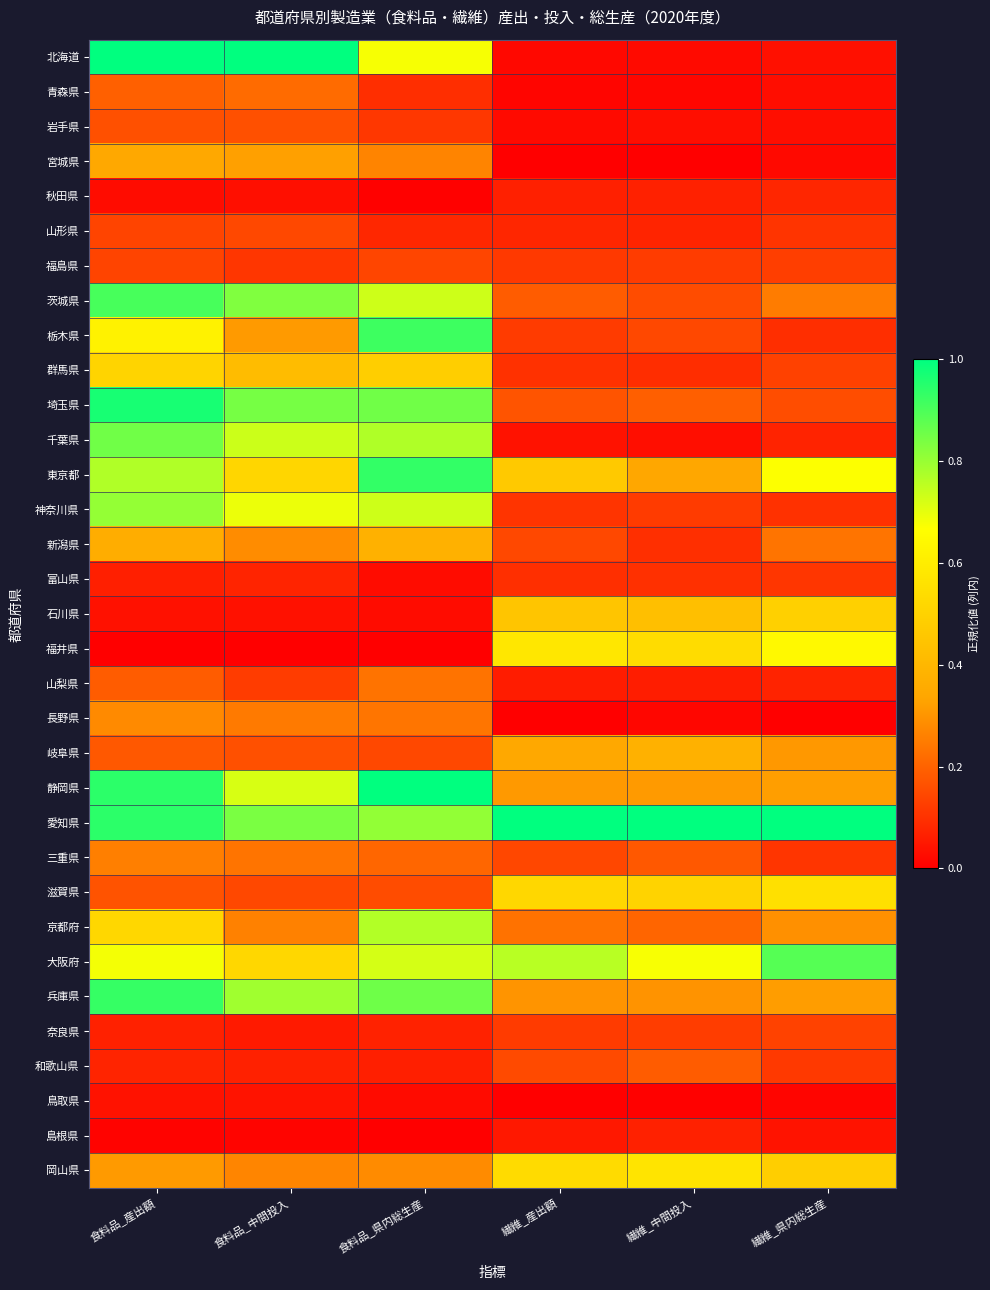

Reading left to right, what are all the values shown in this chart?

北海道: 食料品_産出額=1.0	食料品_中間投入=1.0	食料品_県内総生産=0.7	繊維_産出額=0.0	繊維_中間投入=0.0	繊維_県内総生産=0.0
青森県: 食料品_産出額=0.2	食料品_中間投入=0.2	食料品_県内総生産=0.1	繊維_産出額=0.0	繊維_中間投入=0.0	繊維_県内総生産=0.0
岩手県: 食料品_産出額=0.2	食料品_中間投入=0.2	食料品_県内総生産=0.1	繊維_産出額=0.0	繊維_中間投入=0.0	繊維_県内総生産=0.0
宮城県: 食料品_産出額=0.3	食料品_中間投入=0.3	食料品_県内総生産=0.3	繊維_産出額=0.0	繊維_中間投入=0.0	繊維_県内総生産=0.0
秋田県: 食料品_産出額=0.0	食料品_中間投入=0.0	食料品_県内総生産=0.0	繊維_産出額=0.1	繊維_中間投入=0.1	繊維_県内総生産=0.1
山形県: 食料品_産出額=0.1	食料品_中間投入=0.1	食料品_県内総生産=0.1	繊維_産出額=0.1	繊維_中間投入=0.1	繊維_県内総生産=0.1
福島県: 食料品_産出額=0.1	食料品_中間投入=0.1	食料品_県内総生産=0.1	繊維_産出額=0.1	繊維_中間投入=0.1	繊維_県内総生産=0.1
茨城県: 食料品_産出額=0.9	食料品_中間投入=0.8	食料品_県内総生産=0.7	繊維_産出額=0.2	繊維_中間投入=0.2	繊維_県内総生産=0.3
栃木県: 食料品_産出額=0.6	食料品_中間投入=0.3	食料品_県内総生産=0.9	繊維_産出額=0.1	繊維_中間投入=0.1	繊維_県内総生産=0.1
群馬県: 食料品_産出額=0.5	食料品_中間投入=0.4	食料品_県内総生産=0.5	繊維_産出額=0.1	繊維_中間投入=0.1	繊維_県内総生産=0.1
埼玉県: 食料品_産出額=1.0	食料品_中間投入=0.8	食料品_県内総生産=0.9	繊維_産出額=0.2	繊維_中間投入=0.2	繊維_県内総生産=0.2
千葉県: 食料品_産出額=0.9	食料品_中間投入=0.7	食料品_県内総生産=0.8	繊維_産出額=0.0	繊維_中間投入=0.0	繊維_県内総生産=0.1
東京都: 食料品_産出額=0.8	食料品_中間投入=0.5	食料品_県内総生産=0.9	繊維_産出額=0.5	繊維_中間投入=0.3	繊維_県内総生産=0.7
神奈川県: 食料品_産出額=0.8	食料品_中間投入=0.7	食料品_県内総生産=0.7	繊維_産出額=0.1	繊維_中間投入=0.1	繊維_県内総生産=0.1
新潟県: 食料品_産出額=0.4	食料品_中間投入=0.3	食料品_県内総生産=0.4	繊維_産出額=0.1	繊維_中間投入=0.1	繊維_県内総生産=0.2
富山県: 食料品_産出額=0.1	食料品_中間投入=0.1	食料品_県内総生産=0.0	繊維_産出額=0.1	繊維_中間投入=0.1	繊維_県内総生産=0.1
石川県: 食料品_産出額=0.0	食料品_中間投入=0.0	食料品_県内総生産=0.0	繊維_産出額=0.5	繊維_中間投入=0.4	繊維_県内総生産=0.5
福井県: 食料品_産出額=0.0	食料品_中間投入=0.0	食料品_県内総生産=0.0	繊維_産出額=0.6	繊維_中間投入=0.5	繊維_県内総生産=0.6
山梨県: 食料品_産出額=0.2	食料品_中間投入=0.1	食料品_県内総生産=0.2	繊維_産出額=0.1	繊維_中間投入=0.1	繊維_県内総生産=0.1
長野県: 食料品_産出額=0.3	食料品_中間投入=0.2	食料品_県内総生産=0.2	繊維_産出額=0.0	繊維_中間投入=0.0	繊維_県内総生産=0.0
岐阜県: 食料品_産出額=0.2	食料品_中間投入=0.2	食料品_県内総生産=0.1	繊維_産出額=0.3	繊維_中間投入=0.4	繊維_県内総生産=0.3
静岡県: 食料品_産出額=0.9	食料品_中間投入=0.7	食料品_県内総生産=1.0	繊維_産出額=0.3	繊維_中間投入=0.3	繊維_県内総生産=0.3
愛知県: 食料品_産出額=0.9	食料品_中間投入=0.8	食料品_県内総生産=0.8	繊維_産出額=1.0	繊維_中間投入=1.0	繊維_県内総生産=1.0
三重県: 食料品_産出額=0.3	食料品_中間投入=0.2	食料品_県内総生産=0.2	繊維_産出額=0.1	繊維_中間投入=0.2	繊維_県内総生産=0.1
滋賀県: 食料品_産出額=0.2	食料品_中間投入=0.1	食料品_県内総生産=0.2	繊維_産出額=0.5	繊維_中間投入=0.5	繊維_県内総生産=0.6
京都府: 食料品_産出額=0.5	食料品_中間投入=0.3	食料品_県内総生産=0.8	繊維_産出額=0.2	繊維_中間投入=0.2	繊維_県内総生産=0.3
大阪府: 食料品_産出額=0.7	食料品_中間投入=0.5	食料品_県内総生産=0.7	繊維_産出額=0.8	繊維_中間投入=0.7	繊維_県内総生産=0.9
兵庫県: 食料品_産出額=0.9	食料品_中間投入=0.8	食料品_県内総生産=0.9	繊維_産出額=0.3	繊維_中間投入=0.3	繊維_県内総生産=0.3
奈良県: 食料品_産出額=0.1	食料品_中間投入=0.1	食料品_県内総生産=0.1	繊維_産出額=0.1	繊維_中間投入=0.1	繊維_県内総生産=0.1
和歌山県: 食料品_産出額=0.1	食料品_中間投入=0.1	食料品_県内総生産=0.1	繊維_産出額=0.2	繊維_中間投入=0.2	繊維_県内総生産=0.1
鳥取県: 食料品_産出額=0.0	食料品_中間投入=0.0	食料品_県内総生産=0.0	繊維_産出額=0.0	繊維_中間投入=0.0	繊維_県内総生産=0.0
島根県: 食料品_産出額=0.0	食料品_中間投入=0.0	食料品_県内総生産=0.0	繊維_産出額=0.0	繊維_中間投入=0.1	繊維_県内総生産=0.0
岡山県: 食料品_産出額=0.3	食料品_中間投入=0.3	食料品_県内総生産=0.3	繊維_産出額=0.5	繊維_中間投入=0.6	繊維_県内総生産=0.5